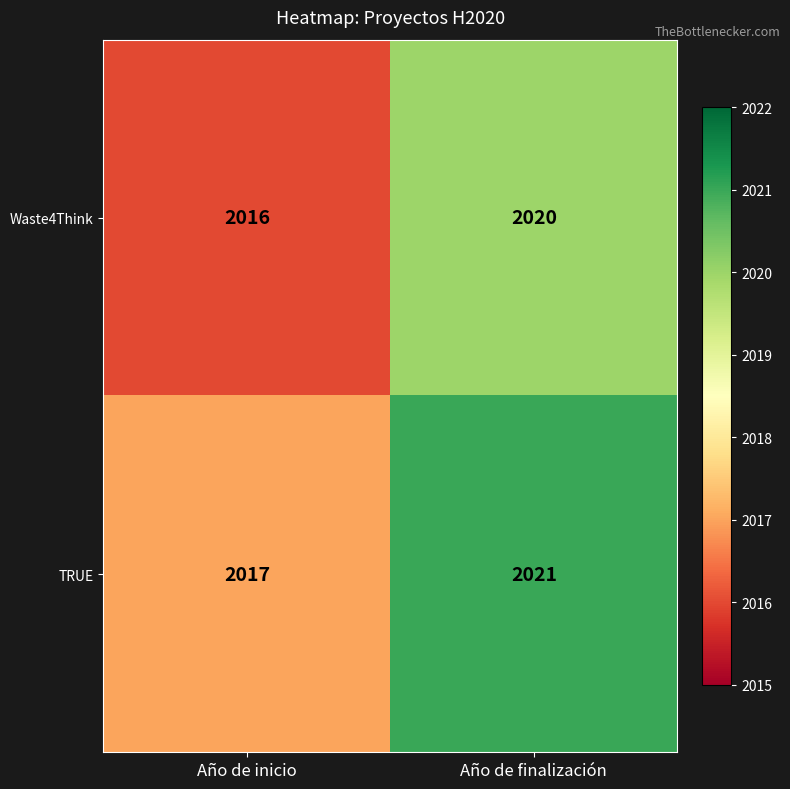

The value of Waste4Think at Año de inicio is 1129. True or false?

False